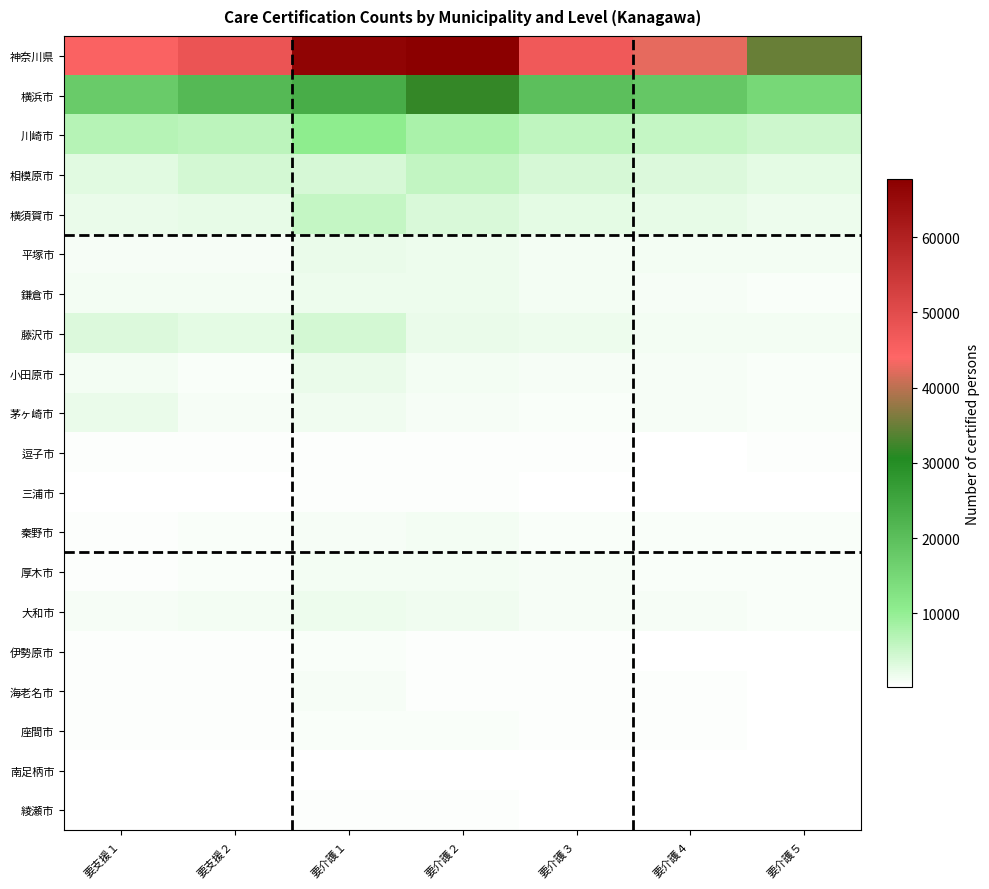

At which category is the sum across all series the highest?

要介護２